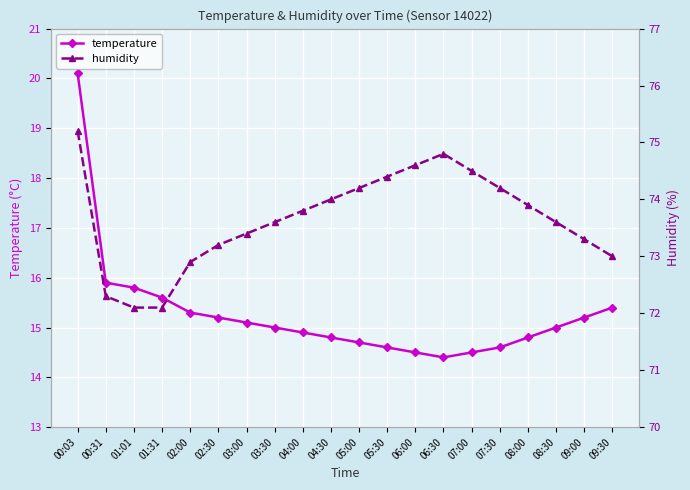

Reading left to right, what are all the values shown in this chart?

temperature: 00:03=20.1	00:31=15.9	01:01=15.8	01:31=15.6	02:00=15.3	02:30=15.2	03:00=15.1	03:30=15.0	04:00=14.9	04:30=14.8	05:00=14.7	05:30=14.6	06:00=14.5	06:30=14.4	07:00=14.5	07:30=14.6	08:00=14.8	08:30=15.0	09:00=15.2	09:30=15.4
humidity: 00:03=75.2	00:31=72.3	01:01=72.1	01:31=72.1	02:00=72.9	02:30=73.2	03:00=73.4	03:30=73.6	04:00=73.8	04:30=74.0	05:00=74.2	05:30=74.4	06:00=74.6	06:30=74.8	07:00=74.5	07:30=74.2	08:00=73.9	08:30=73.6	09:00=73.3	09:30=73.0